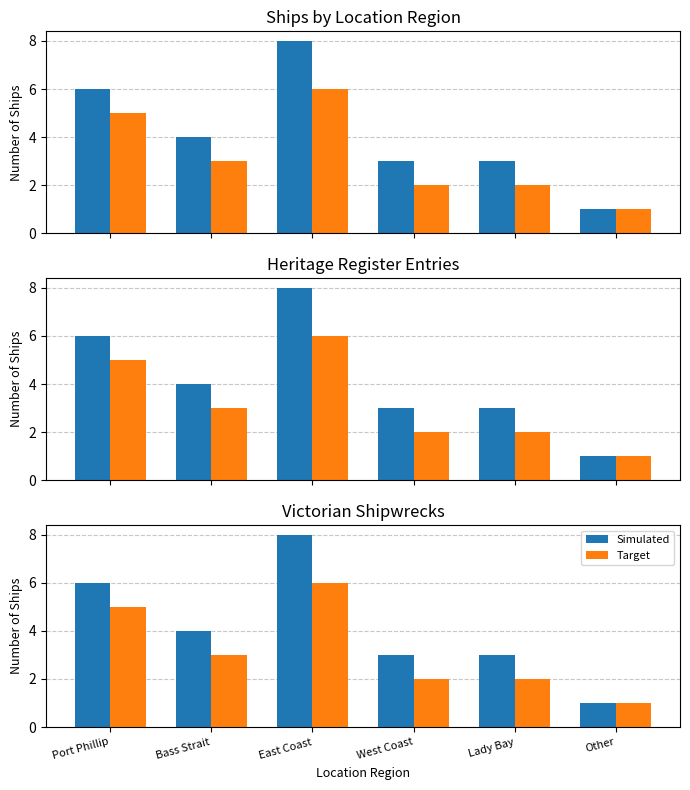

Does the chart contain stacked bars?

No